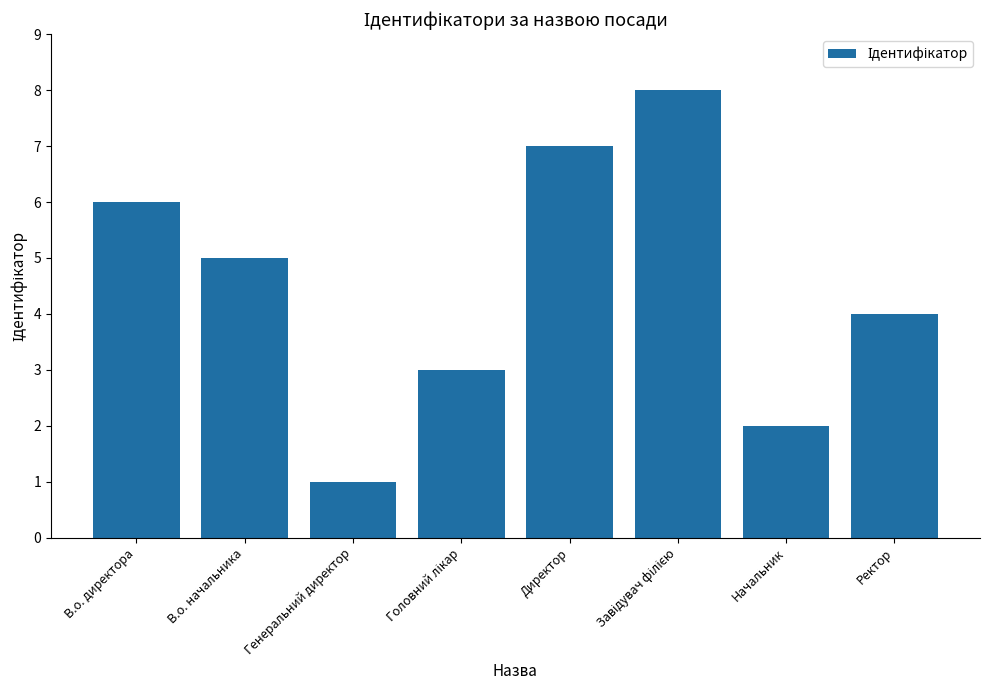

What position from the left is В.о. директора?

1